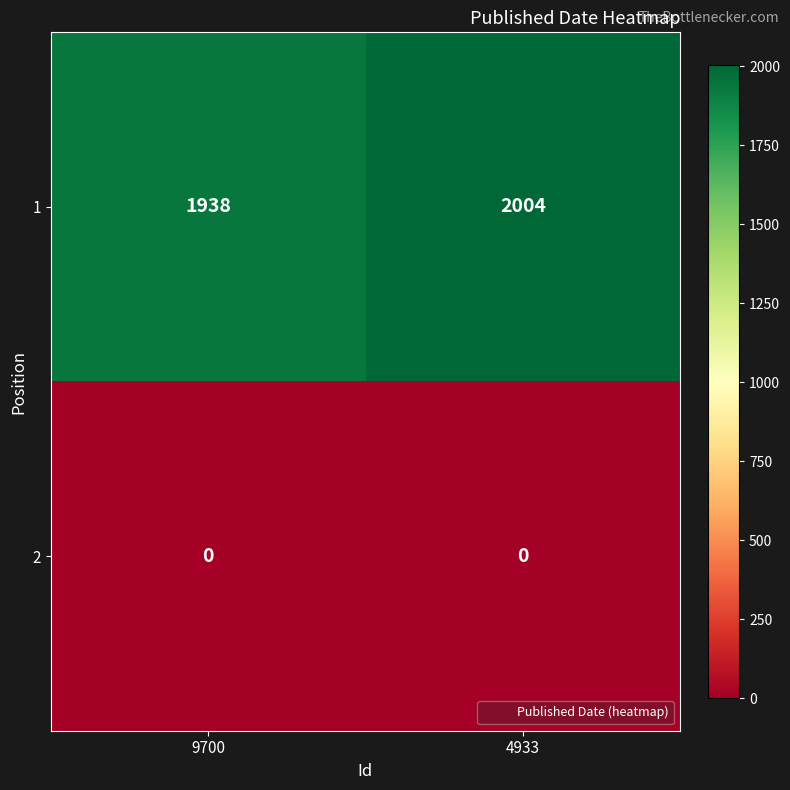

Count the number of categories in the chart.

2